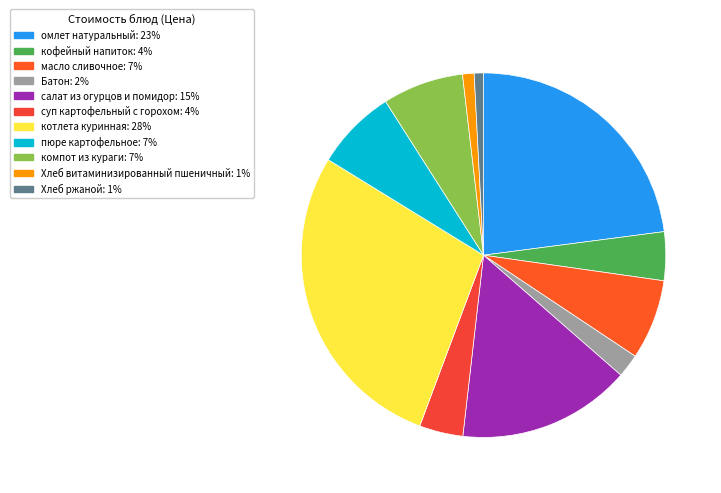

Between компот из кураги and салат из огурцов и помидор, which is larger?

салат из огурцов и помидор